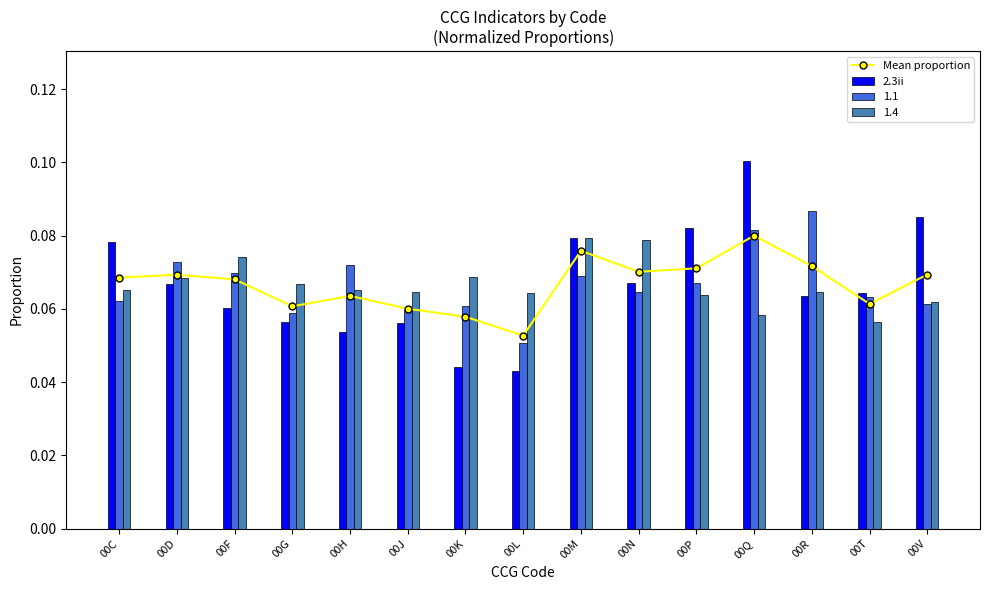

True or false: 2.3ii has a value of 0.0 at 00D.

False